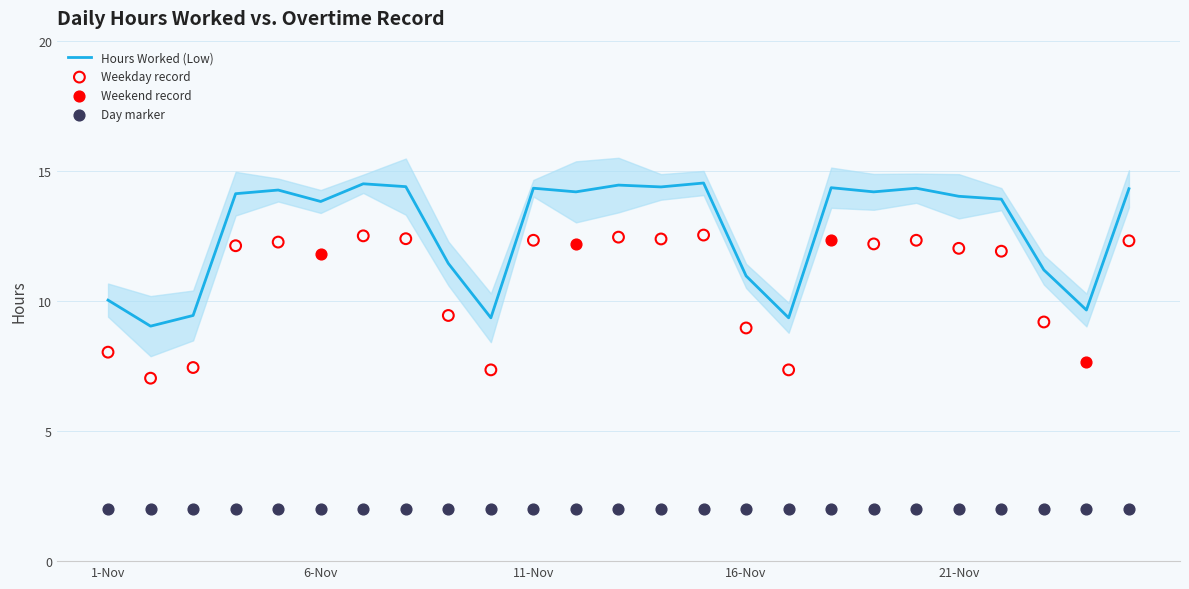

Which has a higher value, 20-Nov or 19-Nov?

20-Nov